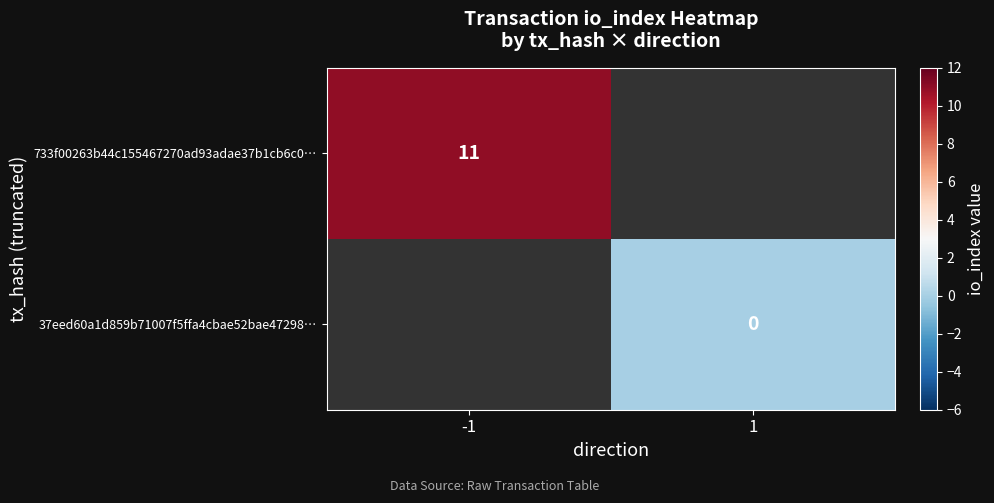

Is the value of 37eed60a1d859b71007f5ffa4cbae52bae47298… at 1 greater than the value of 733f00263b44c155467270ad93adae37b1cb6c0… at -1?

No